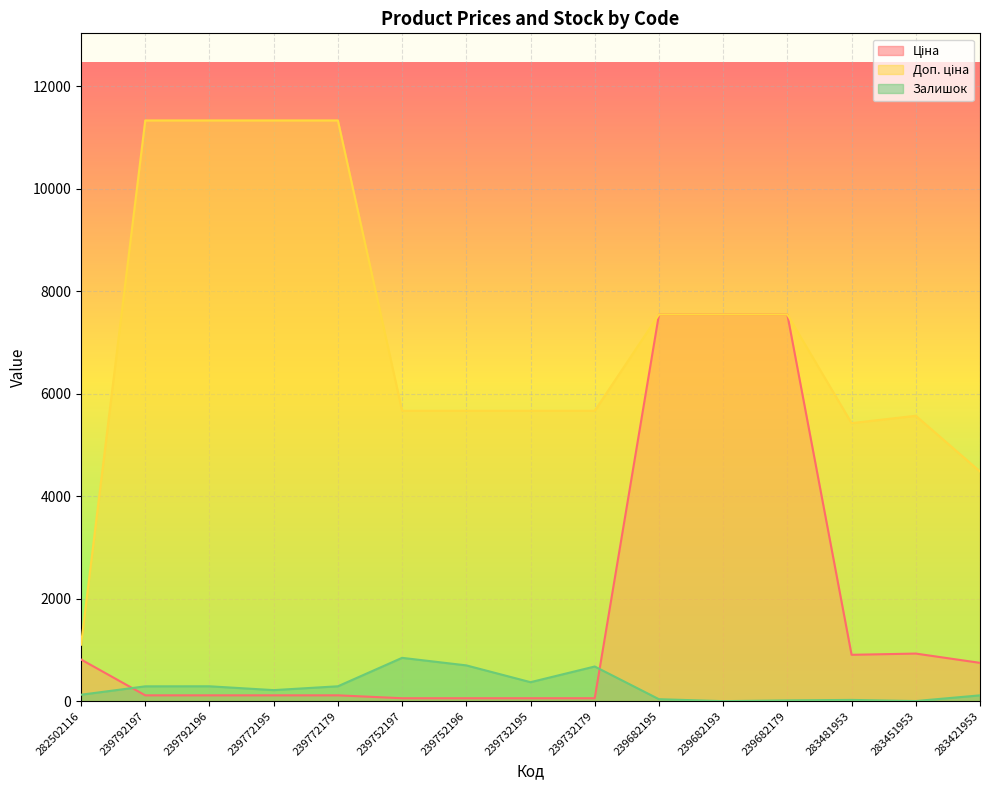

True or false: Ціна and Залишок intersect in this chart.

True